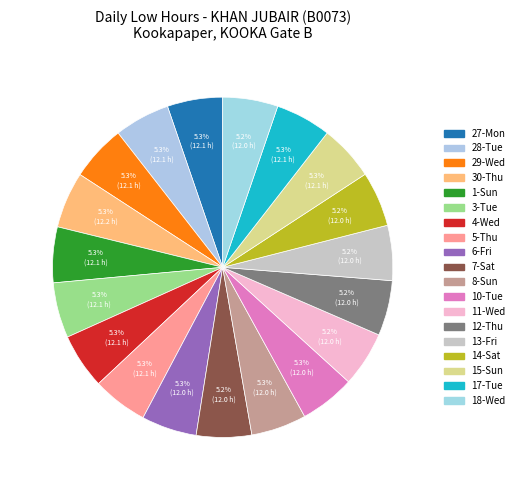

Which slice is the smallest?

14-Sat